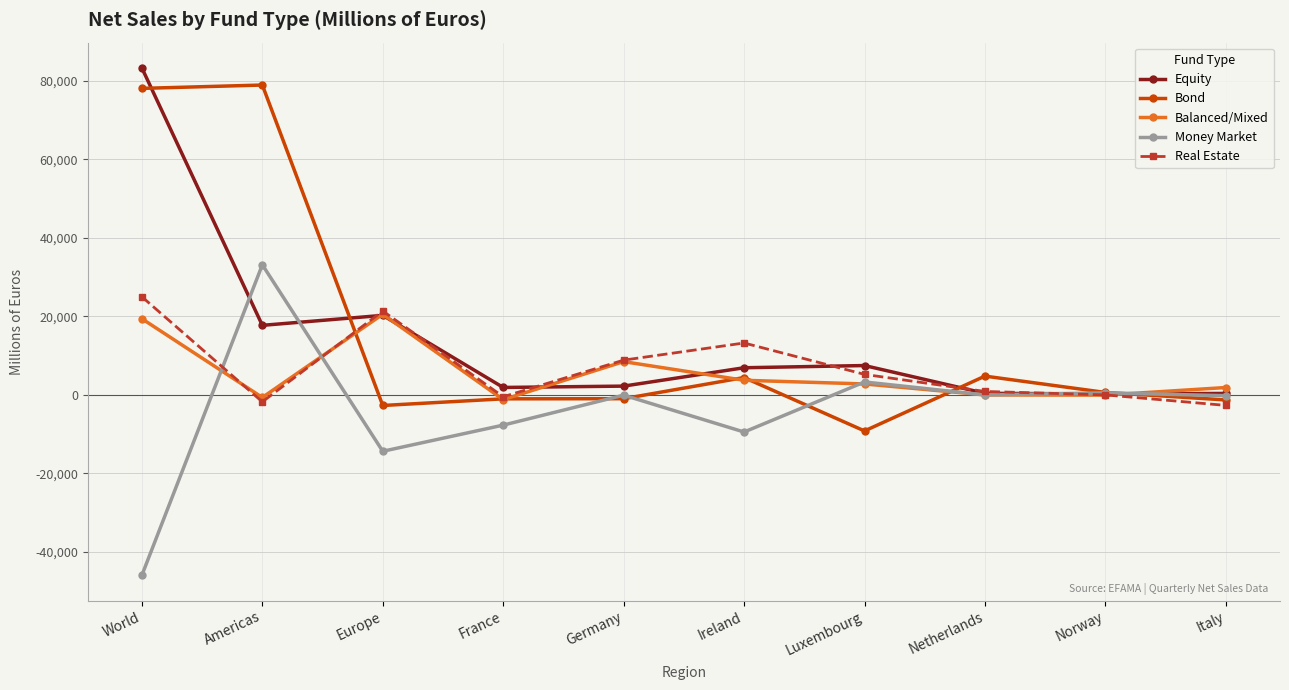

Is it true that Equity equals 2243 at Germany?

True